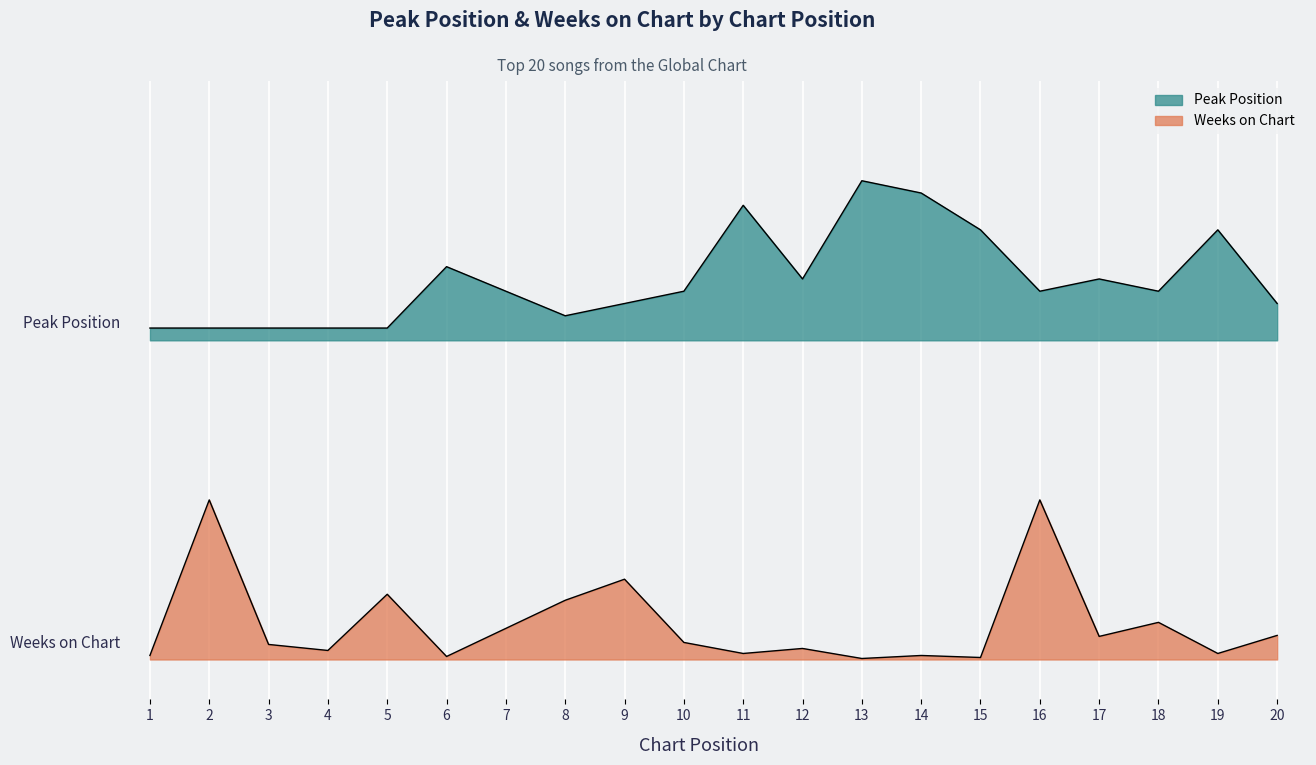

List the series in order of their overall mean, highest first.

Peak Position, Weeks on Chart